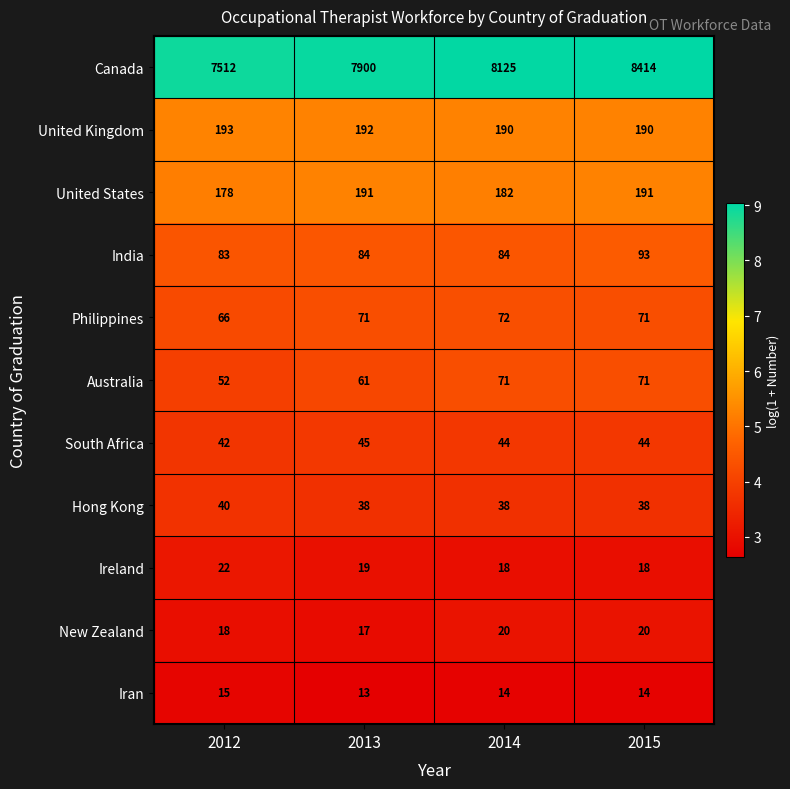

True or false: United States has a value of 191 at 2013.

True